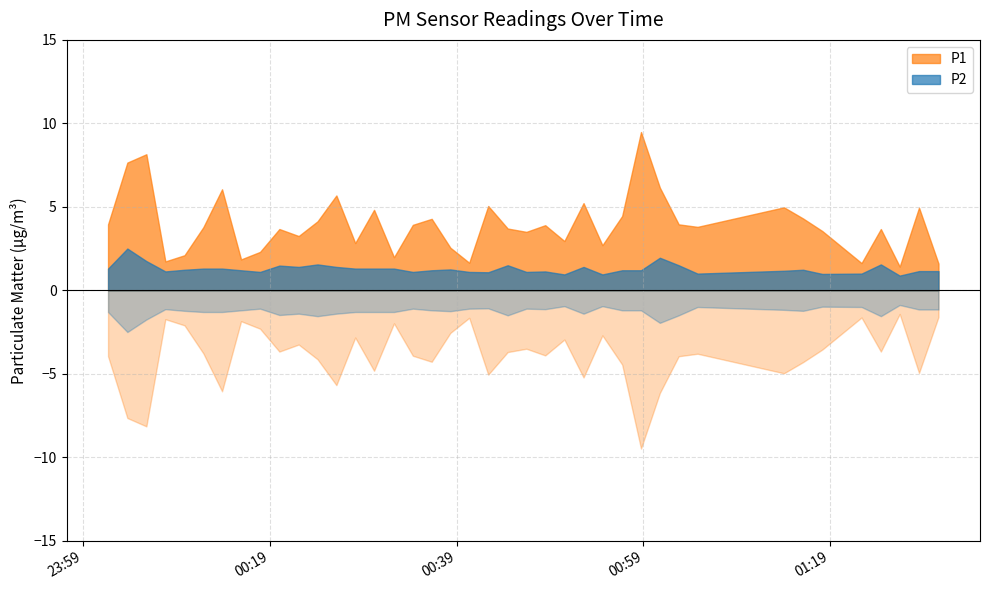

True or false: P1 and P2 cross at least once.

False